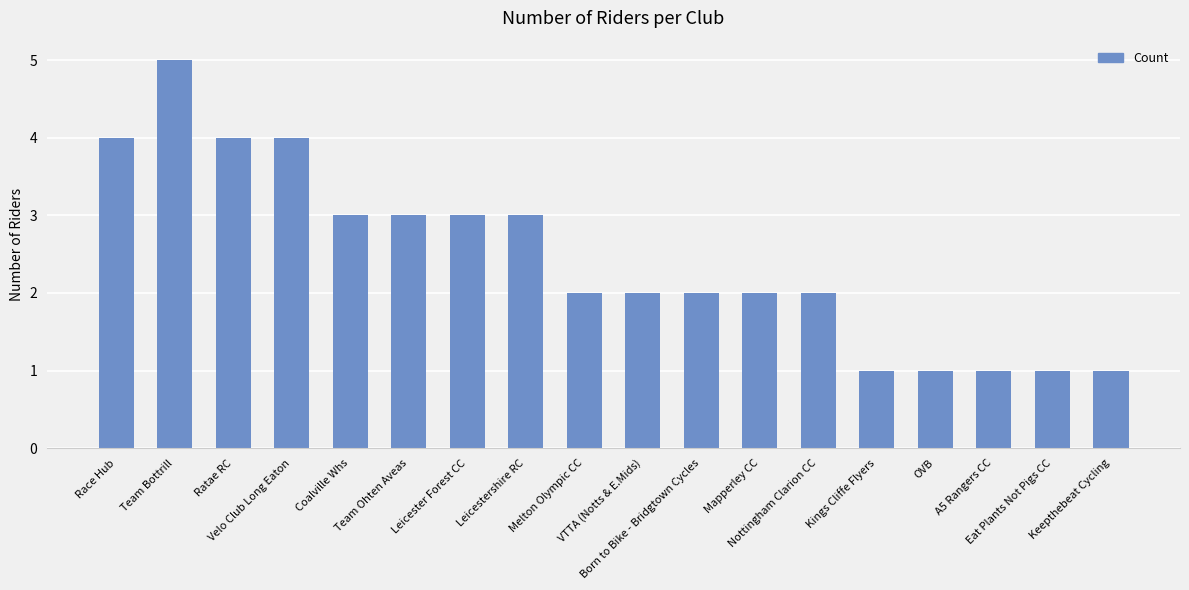

What is the difference between the maximum and second lowest values?

4